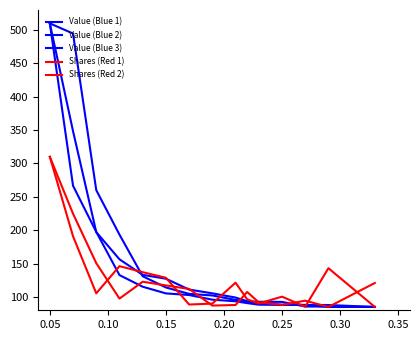

Does the chart have visible grid lines?

No